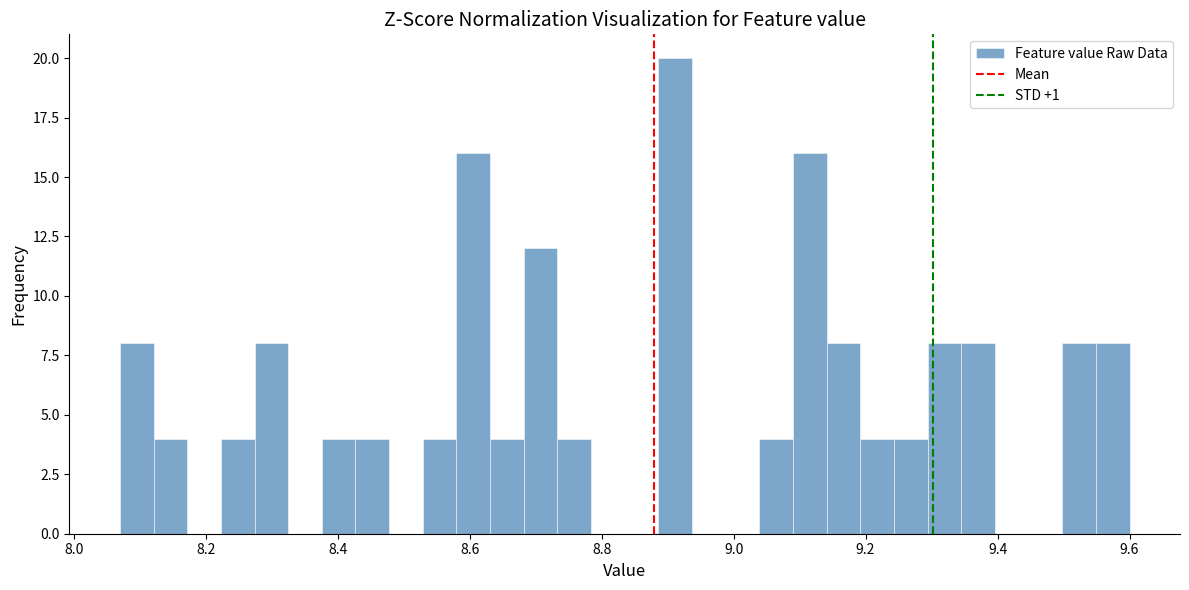

Around what value on the x-axis is the tallest bar? Give the approximate position of its centre, as read against the axis.

8.92